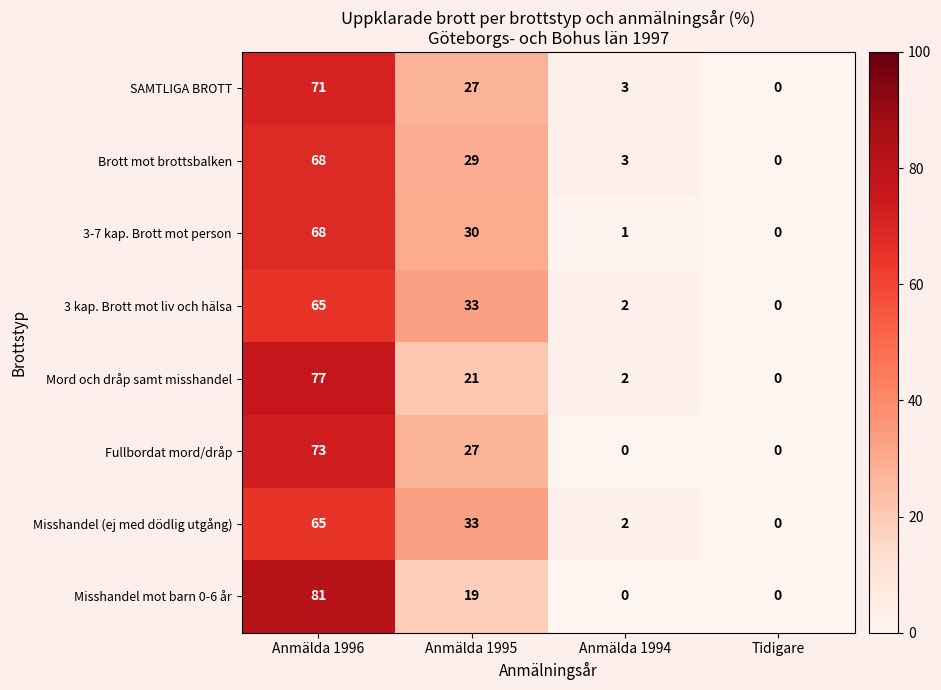

How many data points in 3-7 kap. Brott mot person are less than 30?

2